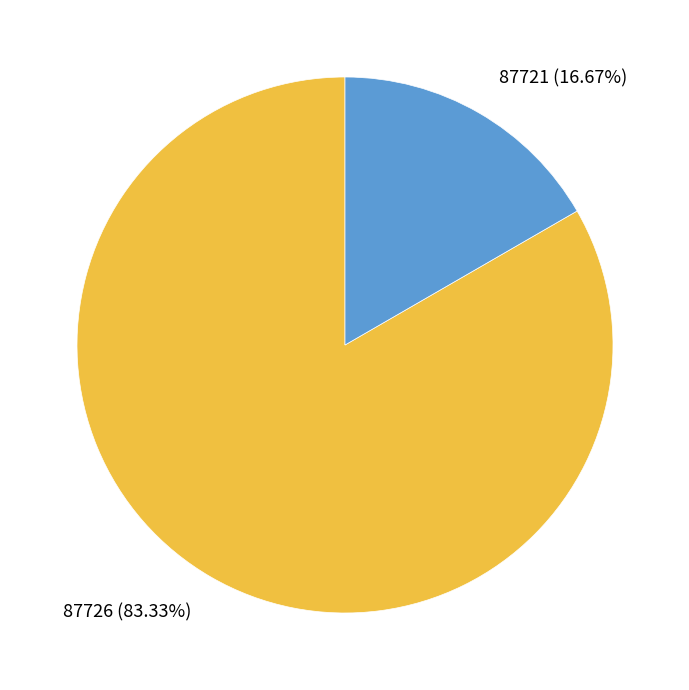

What percentage is the 87721 slice, to the nearest percent?

17%